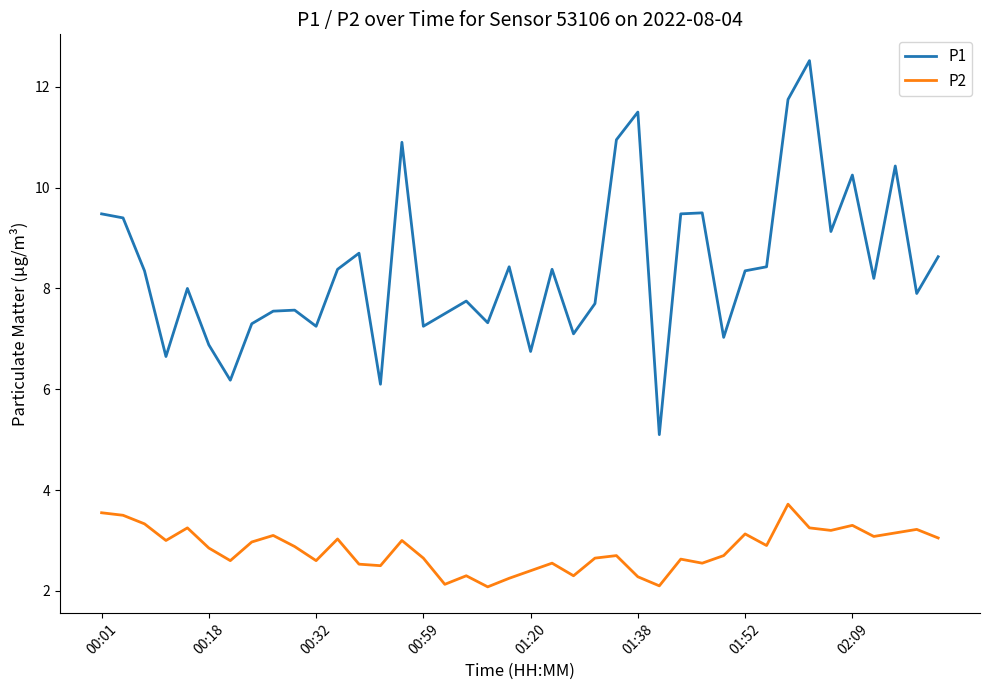

What is the difference between the maximum and minimum values in the P2 series?

1.6